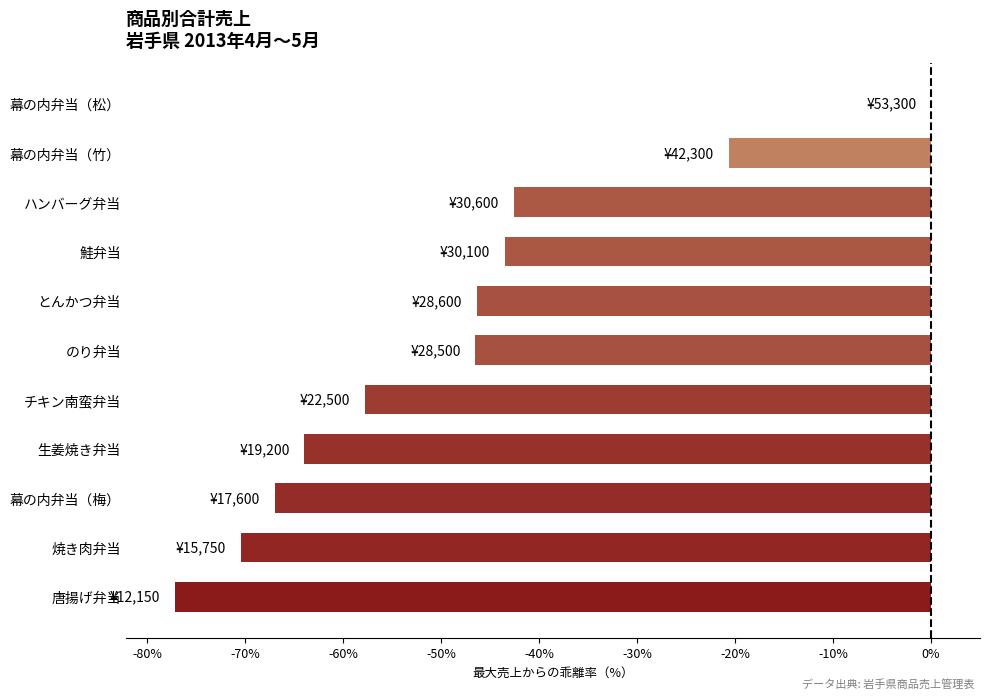

Are the bars grouped side by side (vs. stacked)?

No